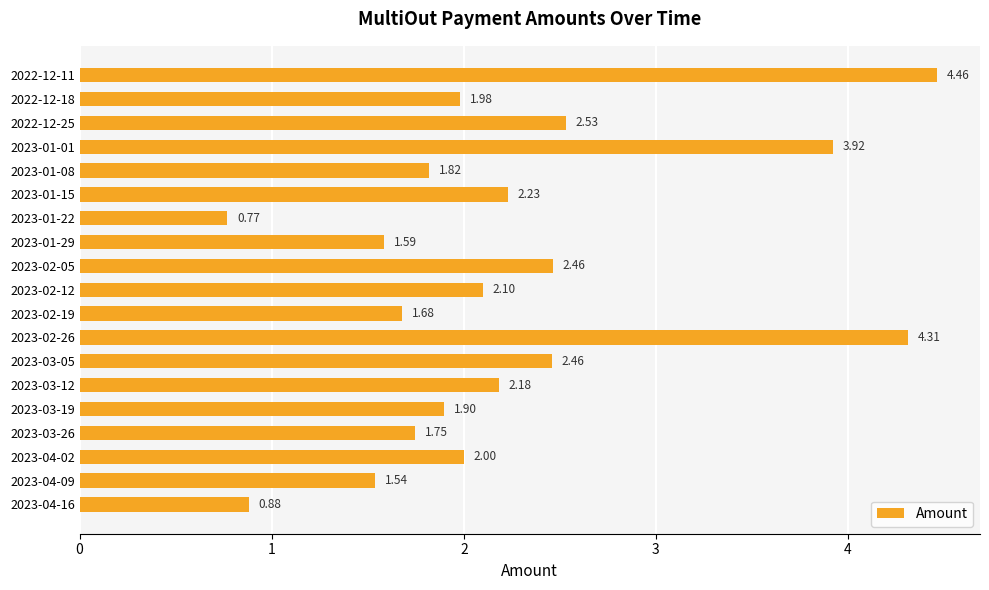

What is the sum of the values at 2022-12-11 and 2023-01-01?

8.4